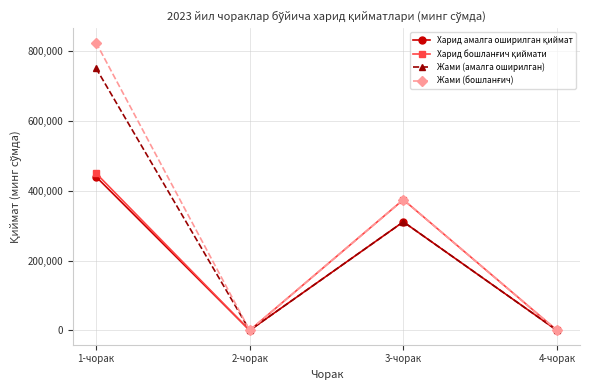

How many categories are shown in the chart?

4